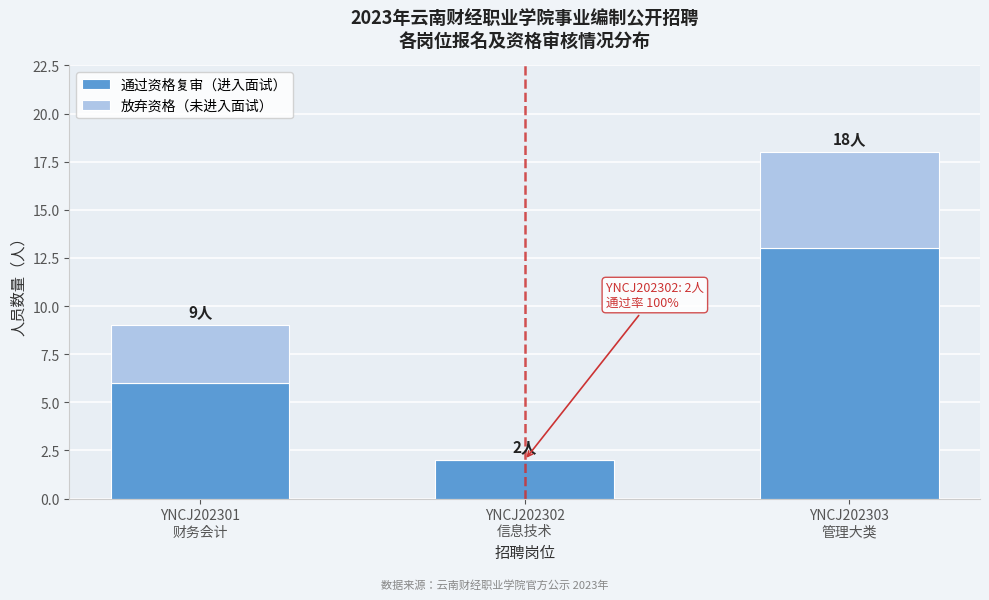

What is the highest value of the 通过资格复审（进入面试） series?

13